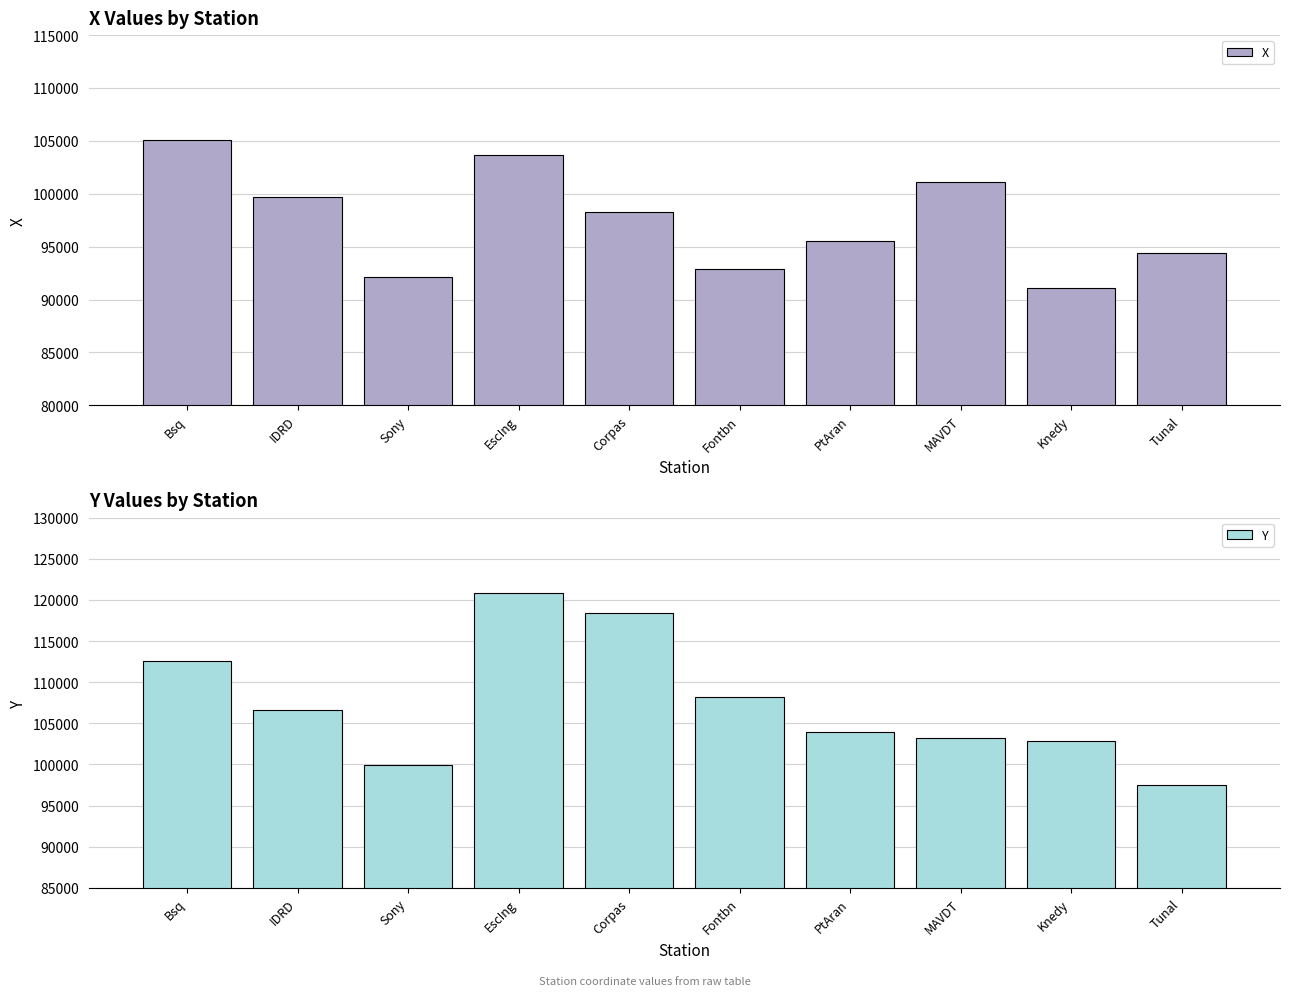

Which series has the largest range (max minus min)?

Y